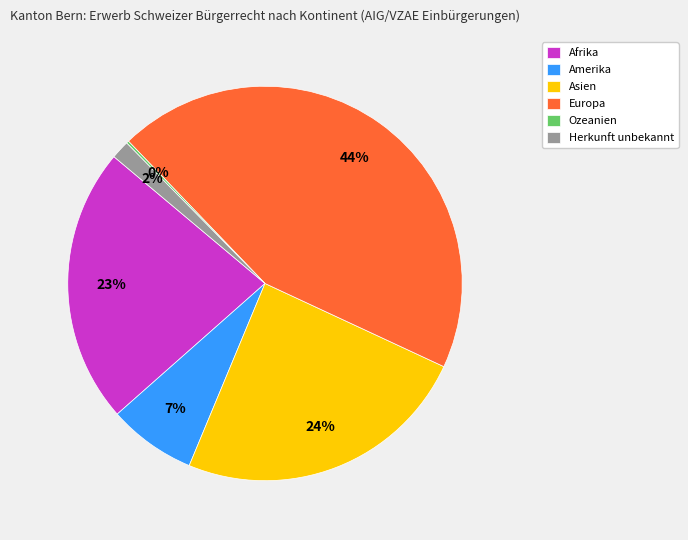

Which category has the biggest portion of the pie?

Europa